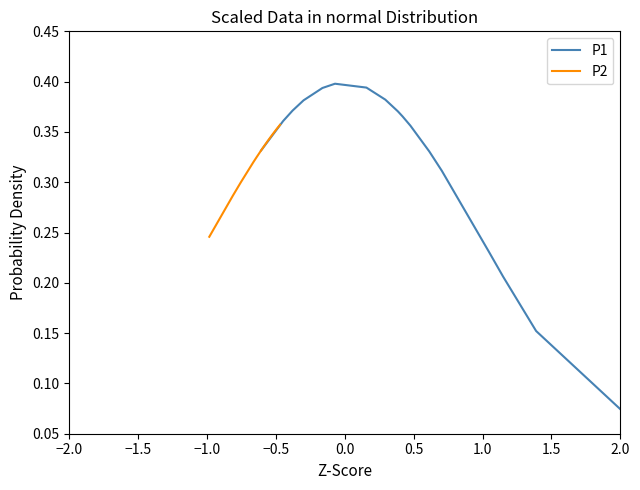

Is the value of P2 at 15 greater than the value of P1 at 0.5?

No